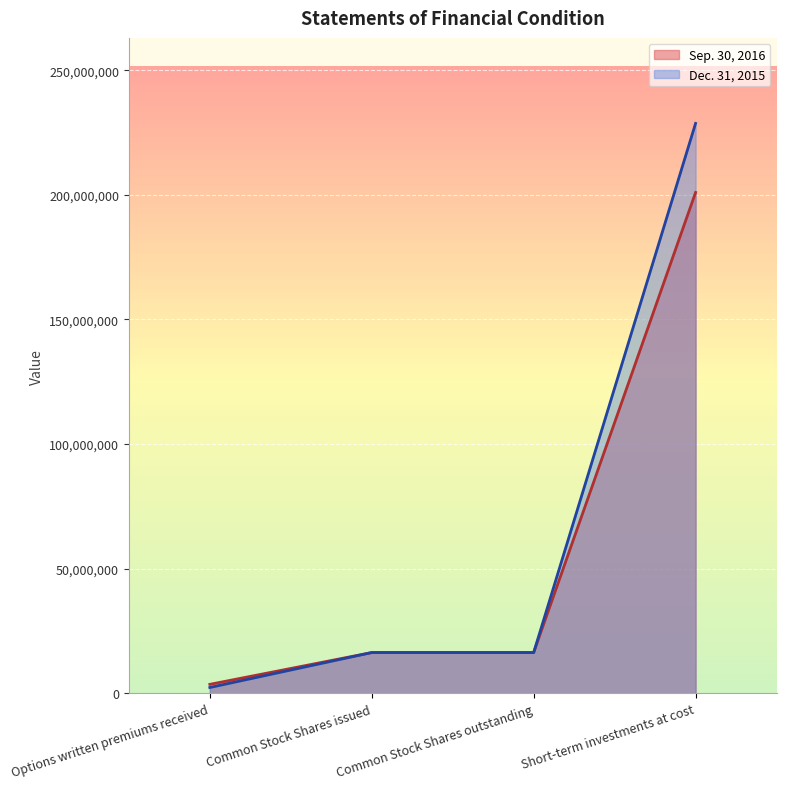

What are all the series names shown in the legend?

Sep. 30, 2016, Dec. 31, 2015